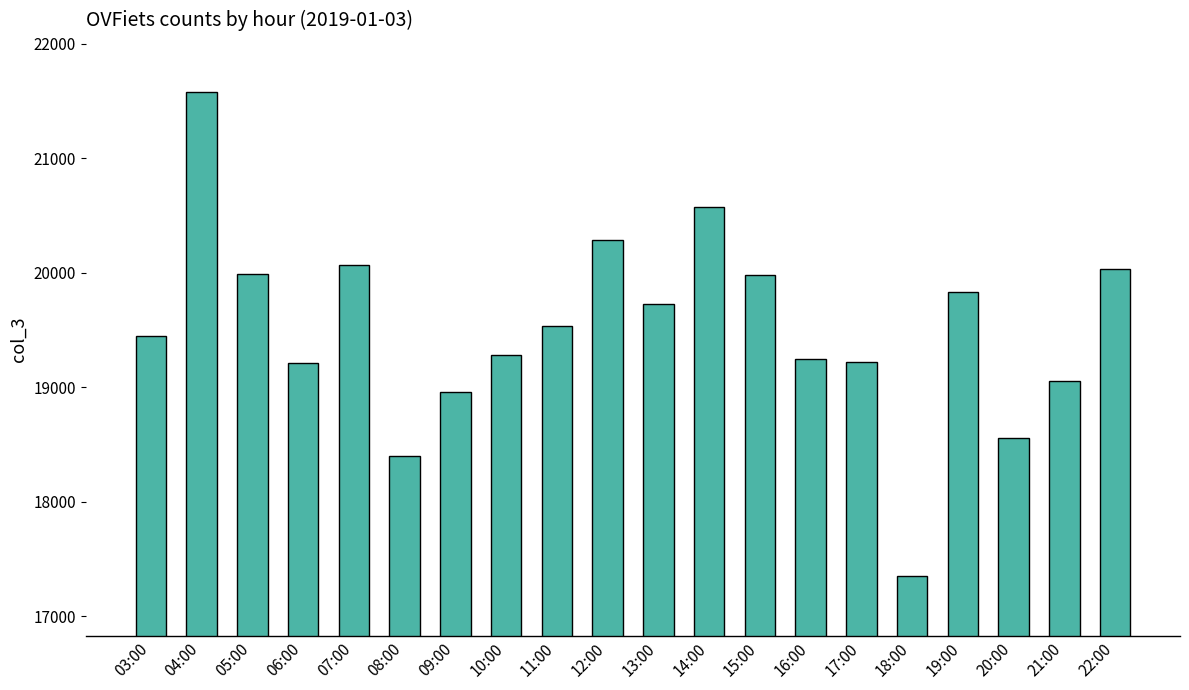

What is the average value?

19516